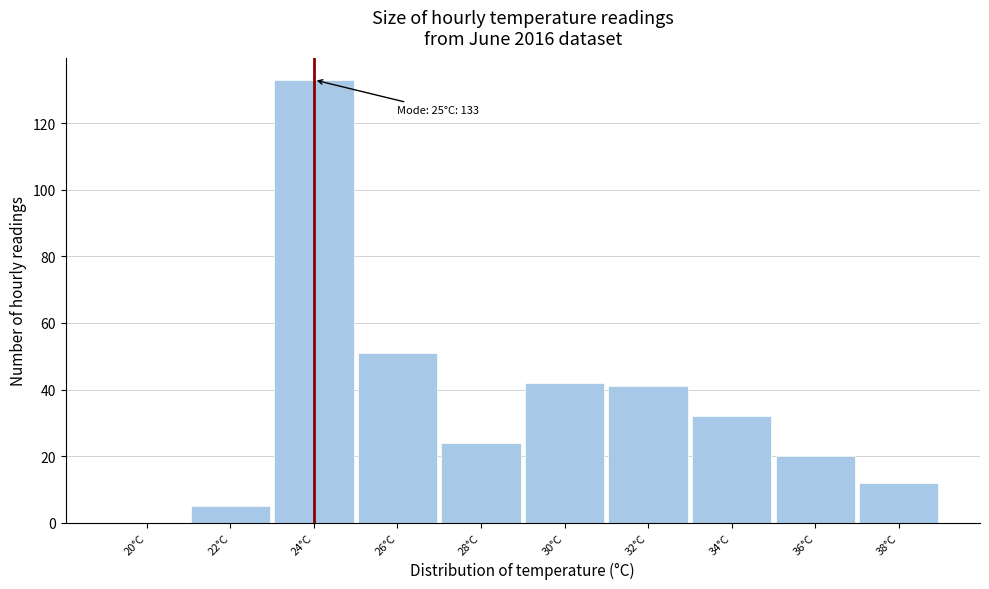

Reading right to left, transcribe all the data shown in this chart.

38°C=12	36°C=20	34°C=32	32°C=41	30°C=42	28°C=24	26°C=51	24°C=133	22°C=5	20°C=0